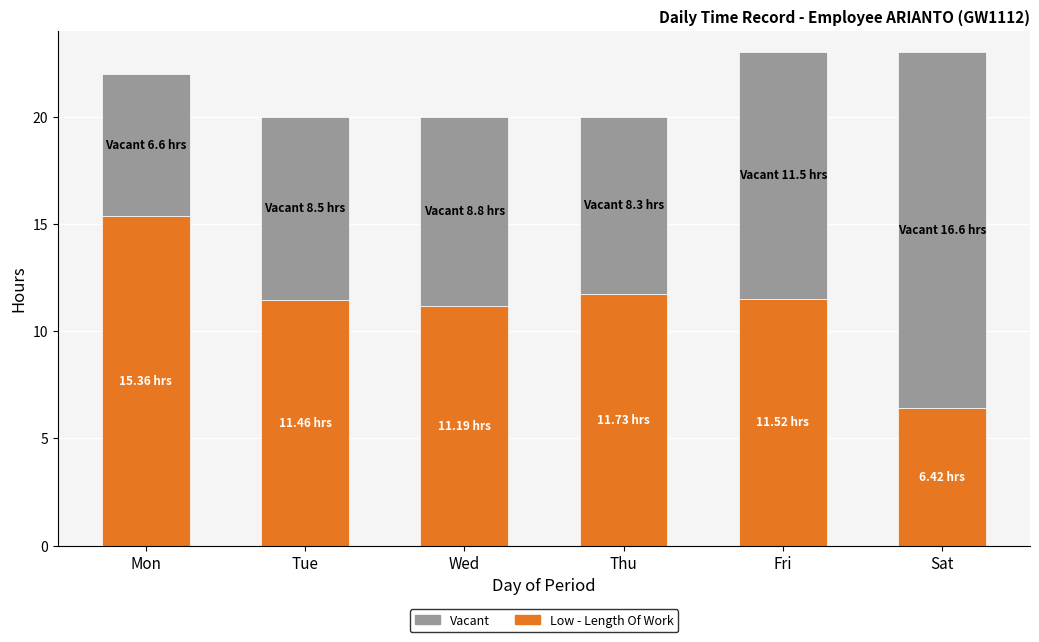

What is the total value across all series at Tue?

20.0